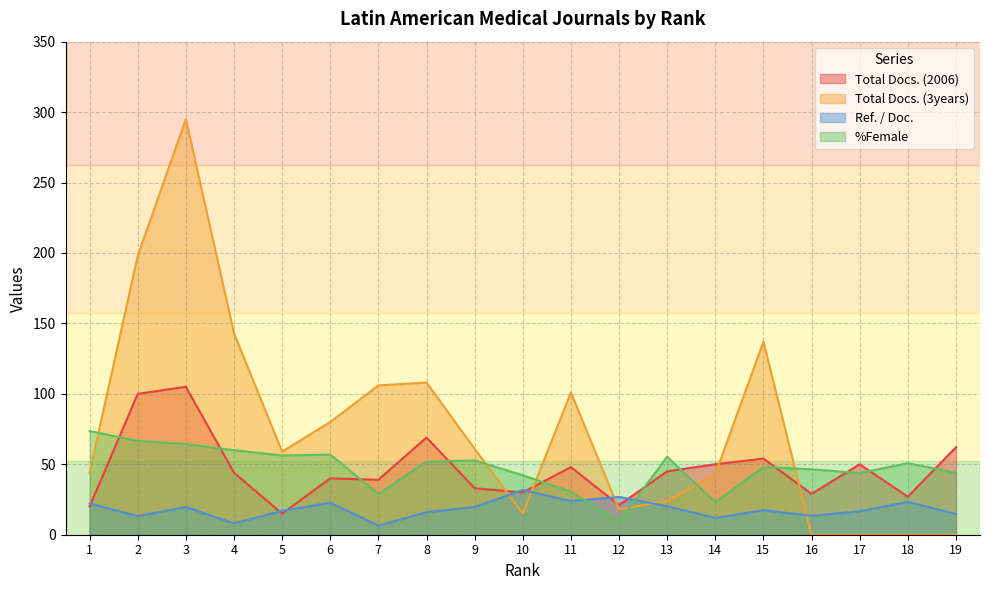

How many distinct data groups are displayed?

4